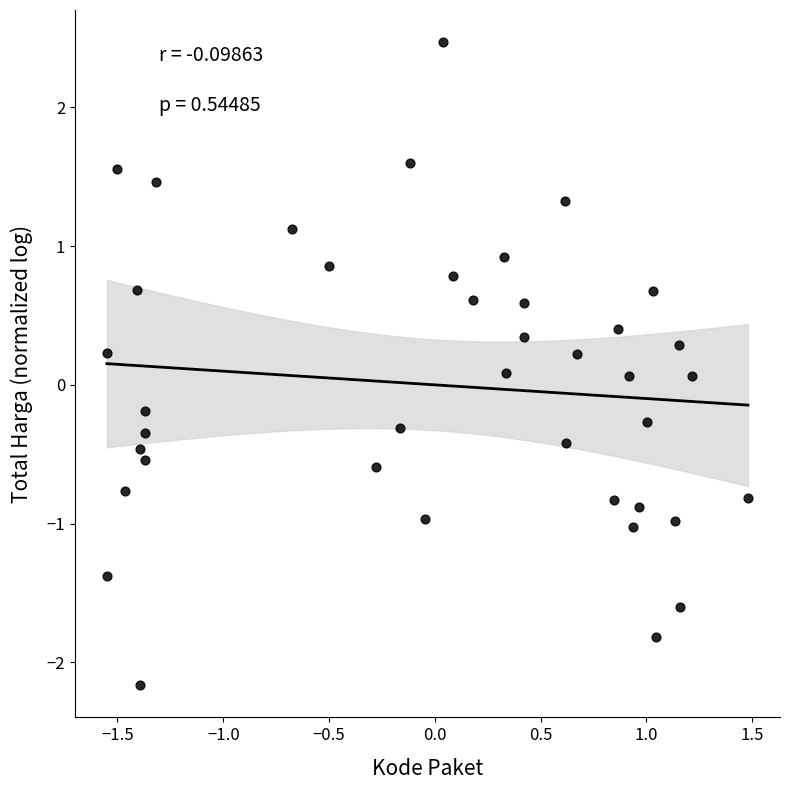

What is the range of Y values (max minus min)?

4.6